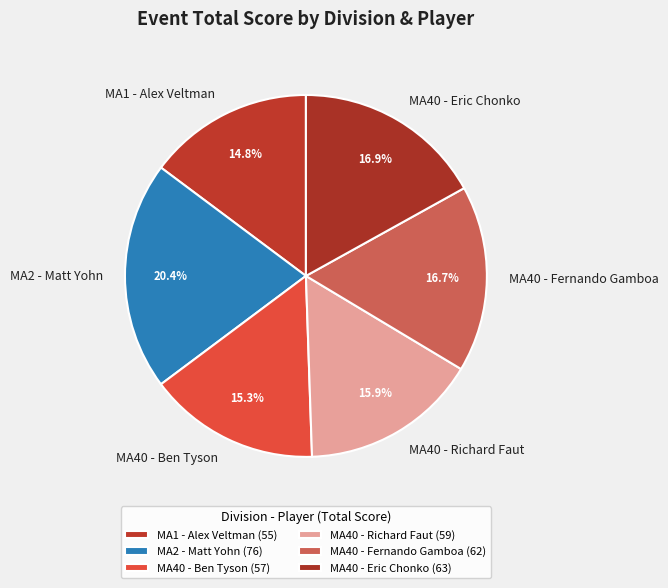

Does MA40 - Ben Tyson account for over 50% of the chart?

No